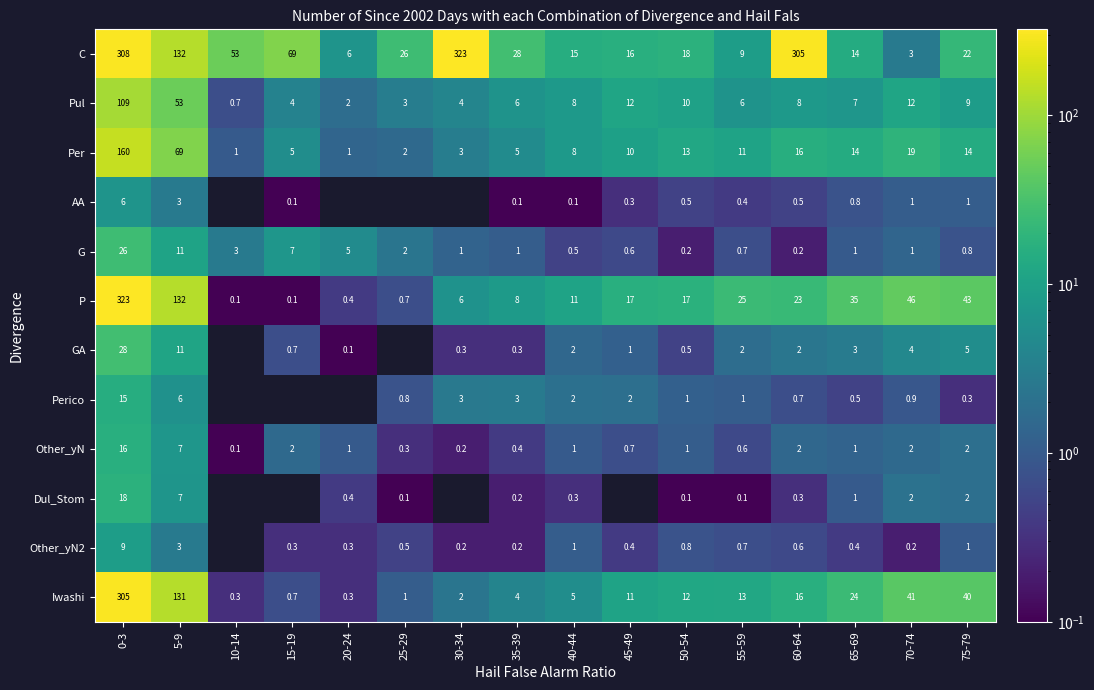

What is the difference between the highest and lowest values at 0-3?

317.0